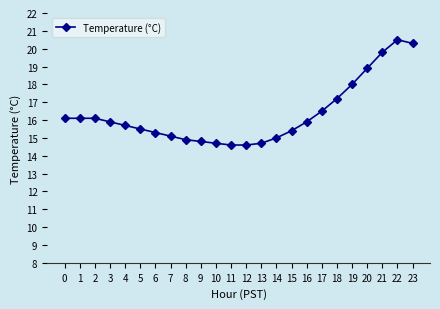

Is it true that the value at 11 is 14.6?

True